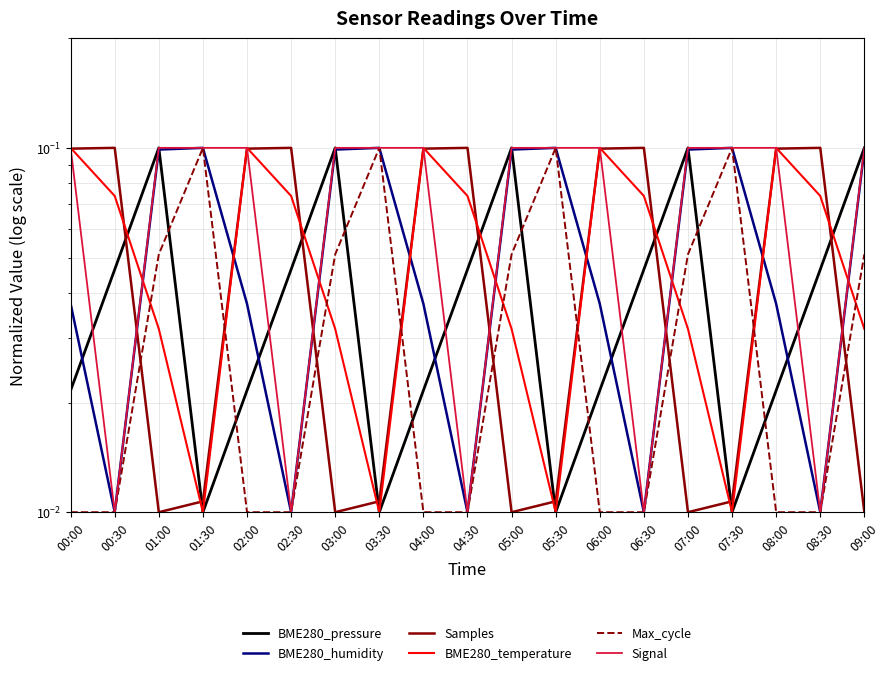

Is it true that BME280_humidity equals 0.0 at 04:00?

True